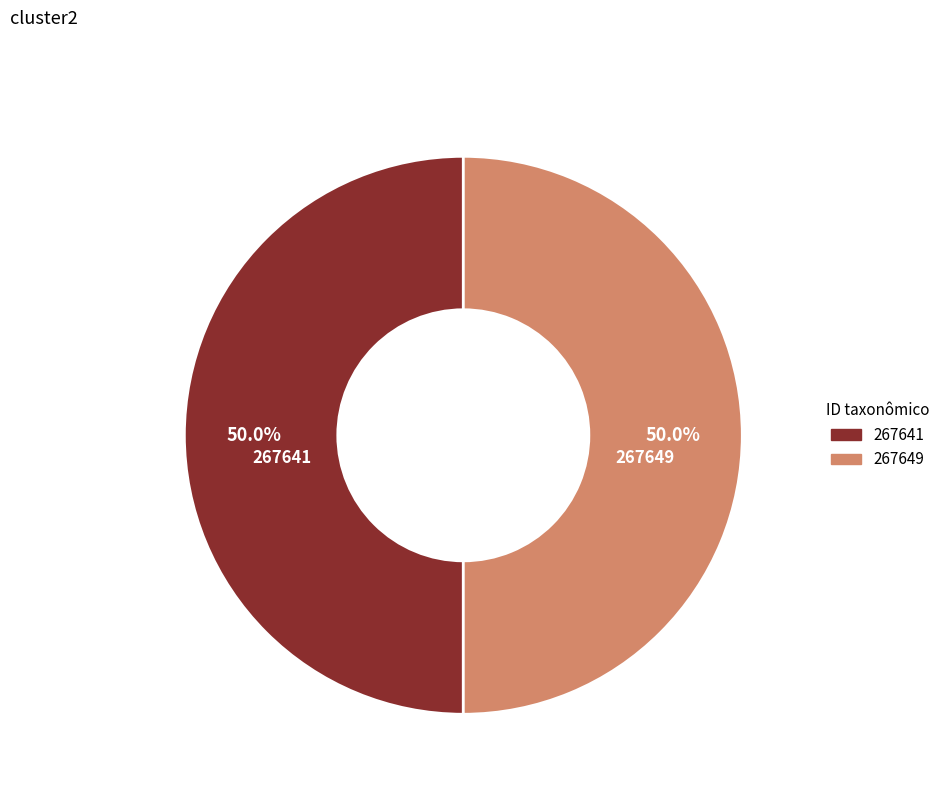

Approximately how many times larger is the value at 267641 compared to 267649?

1.0